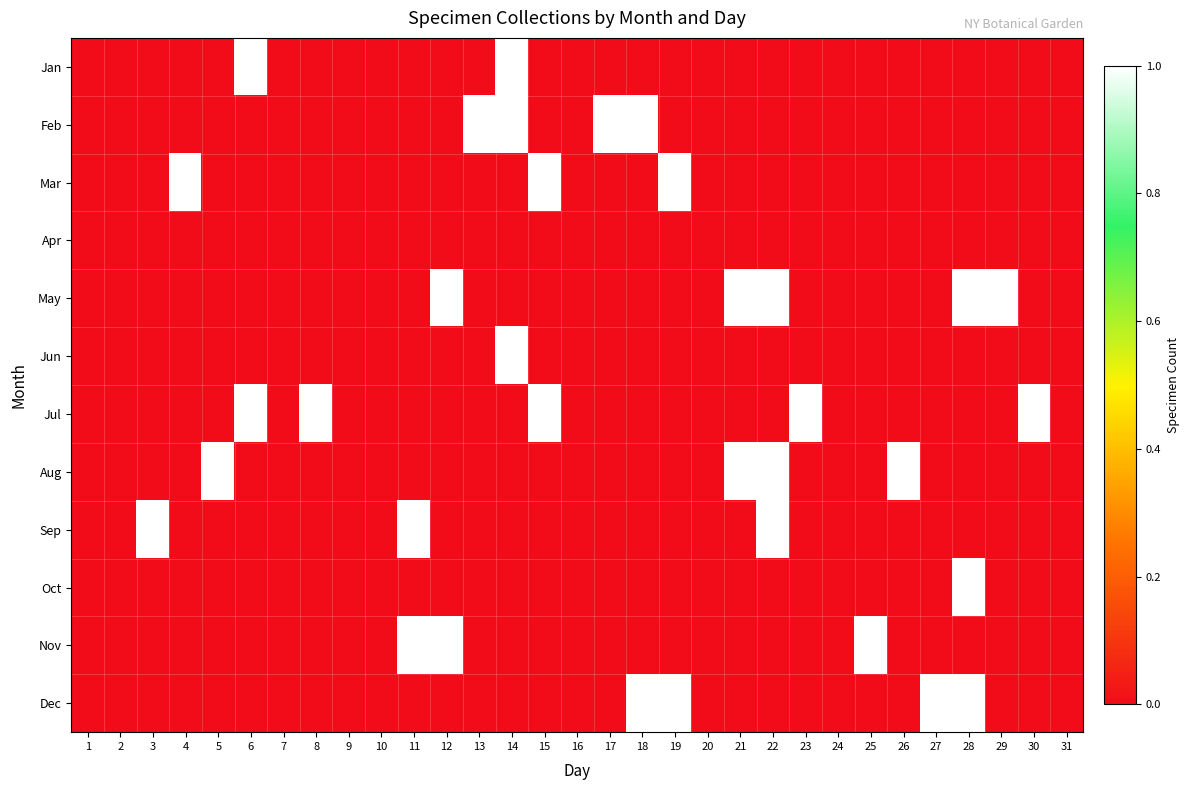

Reading right to left, list all the values displayed in this chart.

Jan: 31=0	30=0	29=0	28=0	27=0	26=0	25=0	24=0	23=0	22=0	21=0	20=0	19=0	18=0	17=0	16=0	15=0	14=1	13=0	12=0	11=0	10=0	9=0	8=0	7=0	6=1	5=0	4=0	3=0	2=0	1=0
Feb: 31=0	30=0	29=0	28=0	27=0	26=0	25=0	24=0	23=0	22=0	21=0	20=0	19=0	18=1	17=1	16=0	15=0	14=1	13=1	12=0	11=0	10=0	9=0	8=0	7=0	6=0	5=0	4=0	3=0	2=0	1=0
Mar: 31=0	30=0	29=0	28=0	27=0	26=0	25=0	24=0	23=0	22=0	21=0	20=0	19=1	18=0	17=0	16=0	15=1	14=0	13=0	12=0	11=0	10=0	9=0	8=0	7=0	6=0	5=0	4=1	3=0	2=0	1=0
Apr: 31=0	30=0	29=0	28=0	27=0	26=0	25=0	24=0	23=0	22=0	21=0	20=0	19=0	18=0	17=0	16=0	15=0	14=0	13=0	12=0	11=0	10=0	9=0	8=0	7=0	6=0	5=0	4=0	3=0	2=0	1=0
May: 31=0	30=0	29=1	28=1	27=0	26=0	25=0	24=0	23=0	22=1	21=1	20=0	19=0	18=0	17=0	16=0	15=0	14=0	13=0	12=1	11=0	10=0	9=0	8=0	7=0	6=0	5=0	4=0	3=0	2=0	1=0
Jun: 31=0	30=0	29=0	28=0	27=0	26=0	25=0	24=0	23=0	22=0	21=0	20=0	19=0	18=0	17=0	16=0	15=0	14=1	13=0	12=0	11=0	10=0	9=0	8=0	7=0	6=0	5=0	4=0	3=0	2=0	1=0
Jul: 31=0	30=1	29=0	28=0	27=0	26=0	25=0	24=0	23=1	22=0	21=0	20=0	19=0	18=0	17=0	16=0	15=1	14=0	13=0	12=0	11=0	10=0	9=0	8=1	7=0	6=1	5=0	4=0	3=0	2=0	1=0
Aug: 31=0	30=0	29=0	28=0	27=0	26=1	25=0	24=0	23=0	22=1	21=1	20=0	19=0	18=0	17=0	16=0	15=0	14=0	13=0	12=0	11=0	10=0	9=0	8=0	7=0	6=0	5=1	4=0	3=0	2=0	1=0
Sep: 31=0	30=0	29=0	28=0	27=0	26=0	25=0	24=0	23=0	22=1	21=0	20=0	19=0	18=0	17=0	16=0	15=0	14=0	13=0	12=0	11=1	10=0	9=0	8=0	7=0	6=0	5=0	4=0	3=1	2=0	1=0
Oct: 31=0	30=0	29=0	28=1	27=0	26=0	25=0	24=0	23=0	22=0	21=0	20=0	19=0	18=0	17=0	16=0	15=0	14=0	13=0	12=0	11=0	10=0	9=0	8=0	7=0	6=0	5=0	4=0	3=0	2=0	1=0
Nov: 31=0	30=0	29=0	28=0	27=0	26=0	25=1	24=0	23=0	22=0	21=0	20=0	19=0	18=0	17=0	16=0	15=0	14=0	13=0	12=1	11=1	10=0	9=0	8=0	7=0	6=0	5=0	4=0	3=0	2=0	1=0
Dec: 31=0	30=0	29=0	28=1	27=1	26=0	25=0	24=0	23=0	22=0	21=0	20=0	19=1	18=1	17=0	16=0	15=0	14=0	13=0	12=0	11=0	10=0	9=0	8=0	7=0	6=0	5=0	4=0	3=0	2=0	1=0